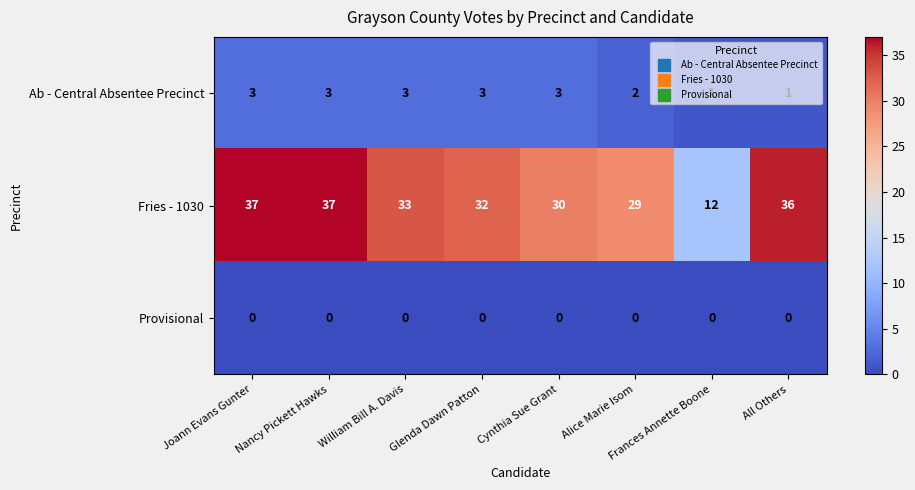

Which series has the widest spread of values?

Fries - 1030